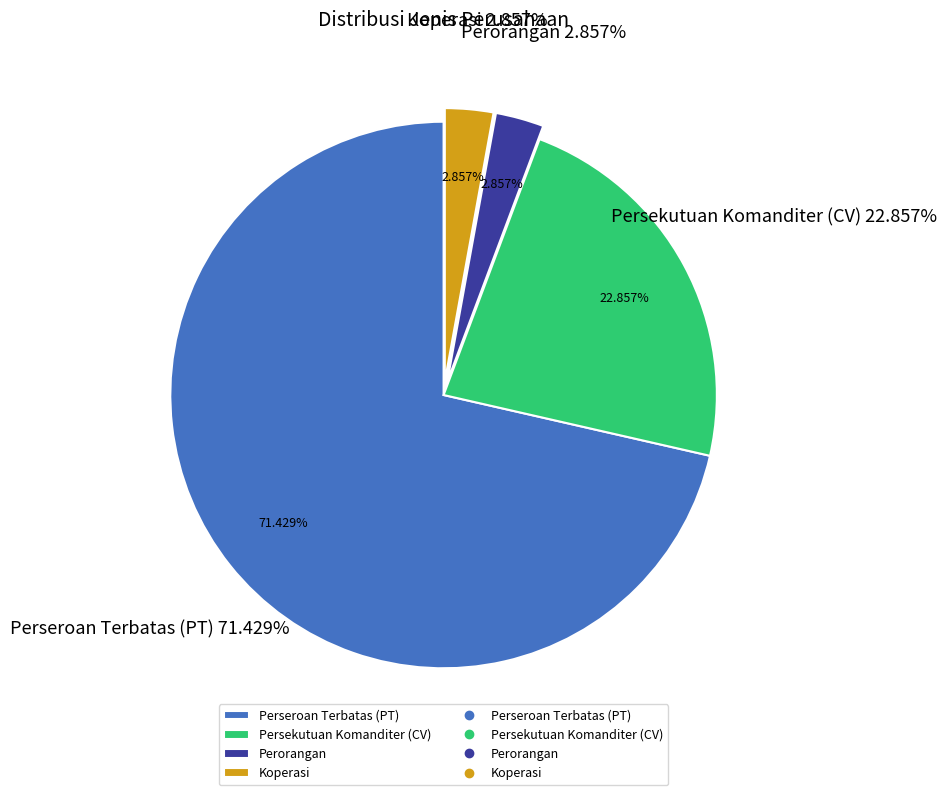

Rank the categories by value from lowest to highest.

Perorangan, Koperasi, Persekutuan Komanditer (CV), Perseroan Terbatas (PT)